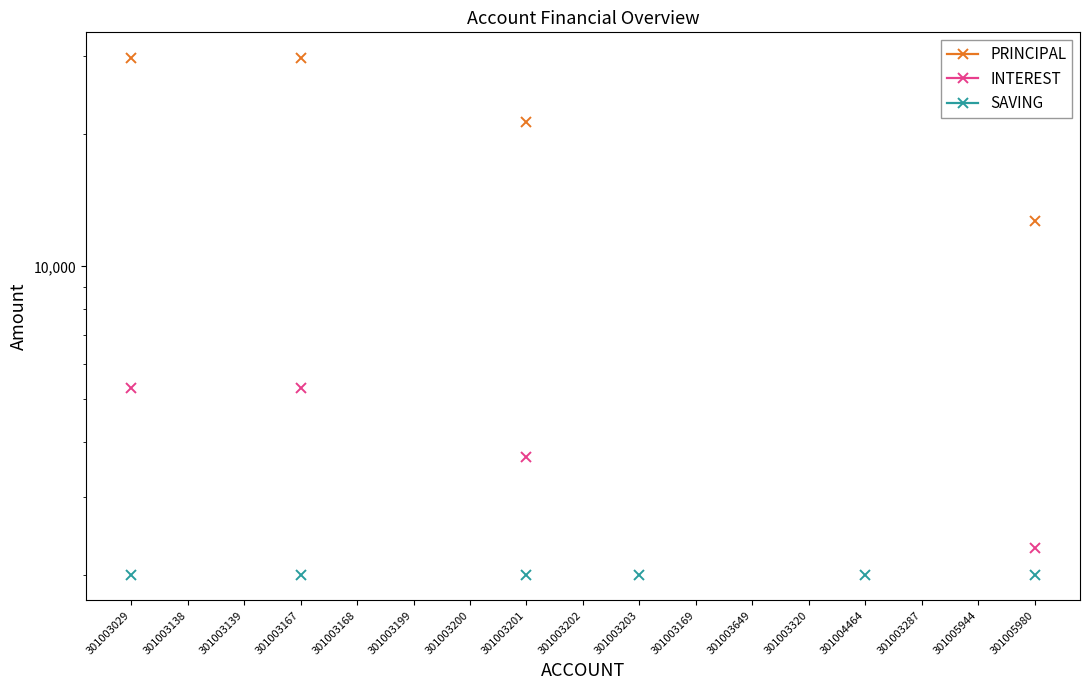

Which label corresponds to the smallest value in the chart?

301003029